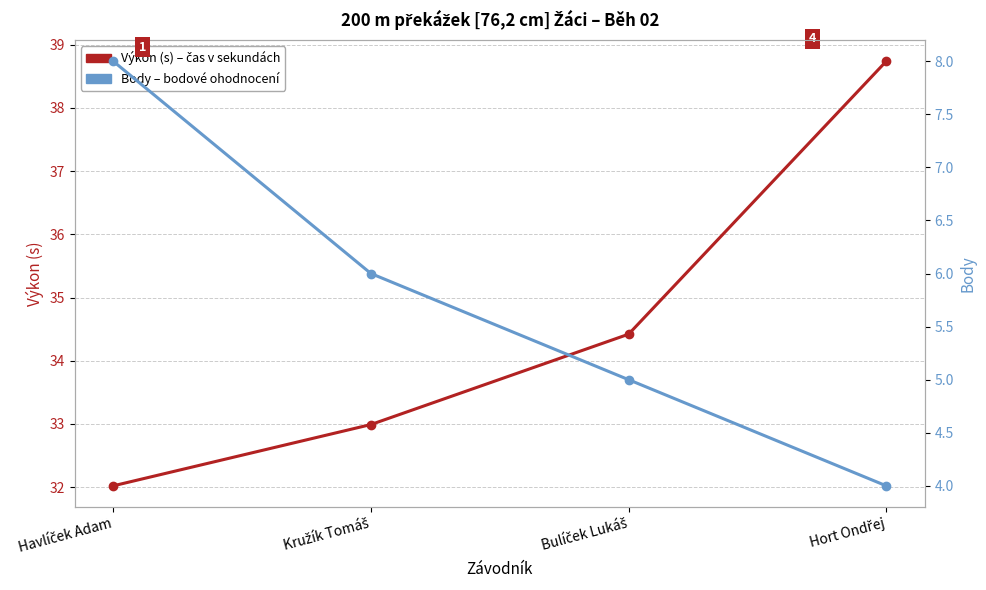

Which has a higher value, Kružík Tomáš or Bulíček Lukáš?

Bulíček Lukáš